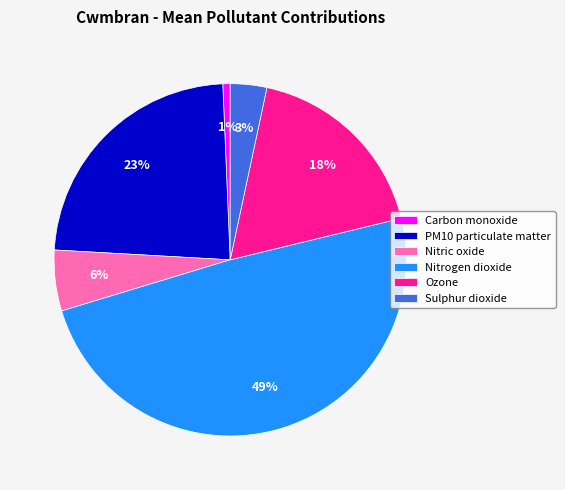

Is Carbon monoxide the majority of the pie?

No